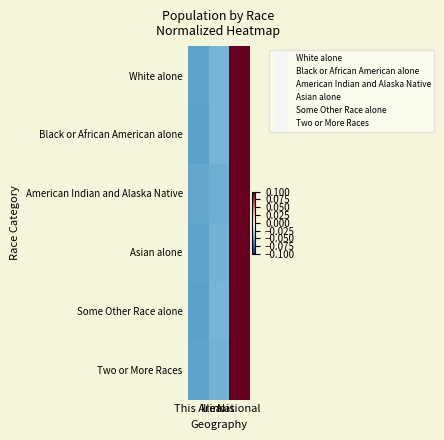

What is the smallest value displayed?

-0.1